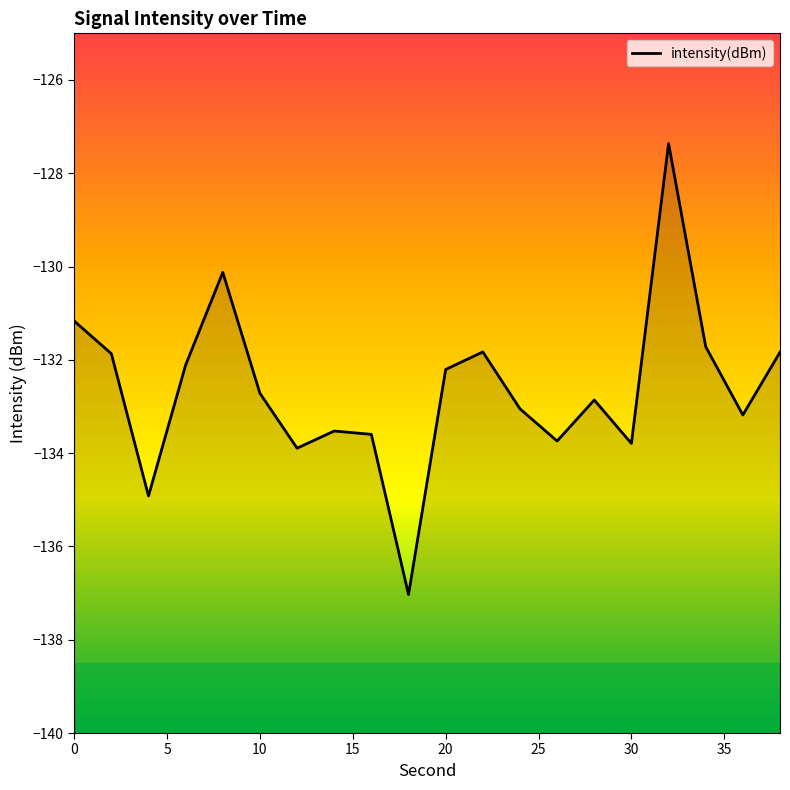

What is the sum of all values?

-2652.5